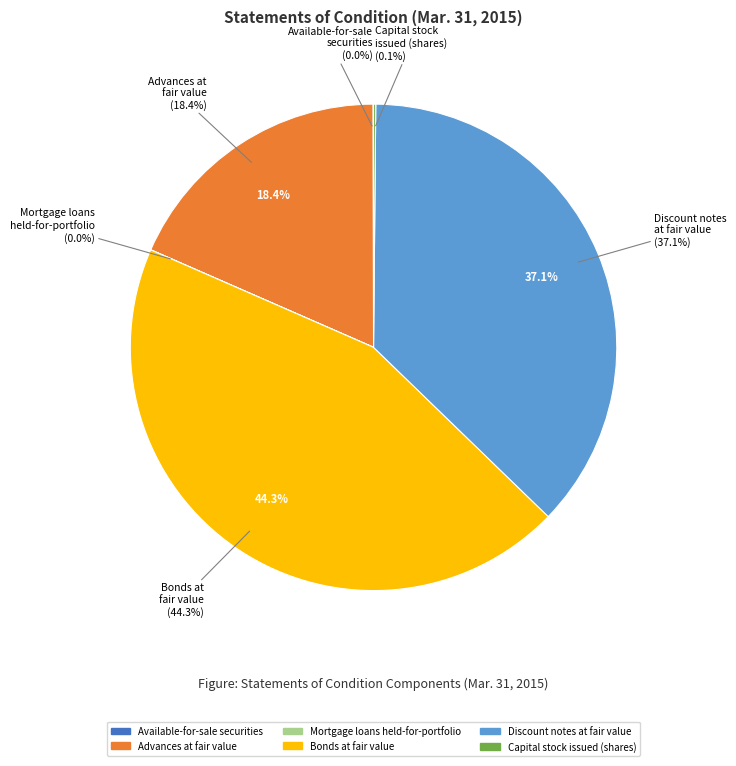

What is the largest slice in the pie chart?

Bonds at fair value